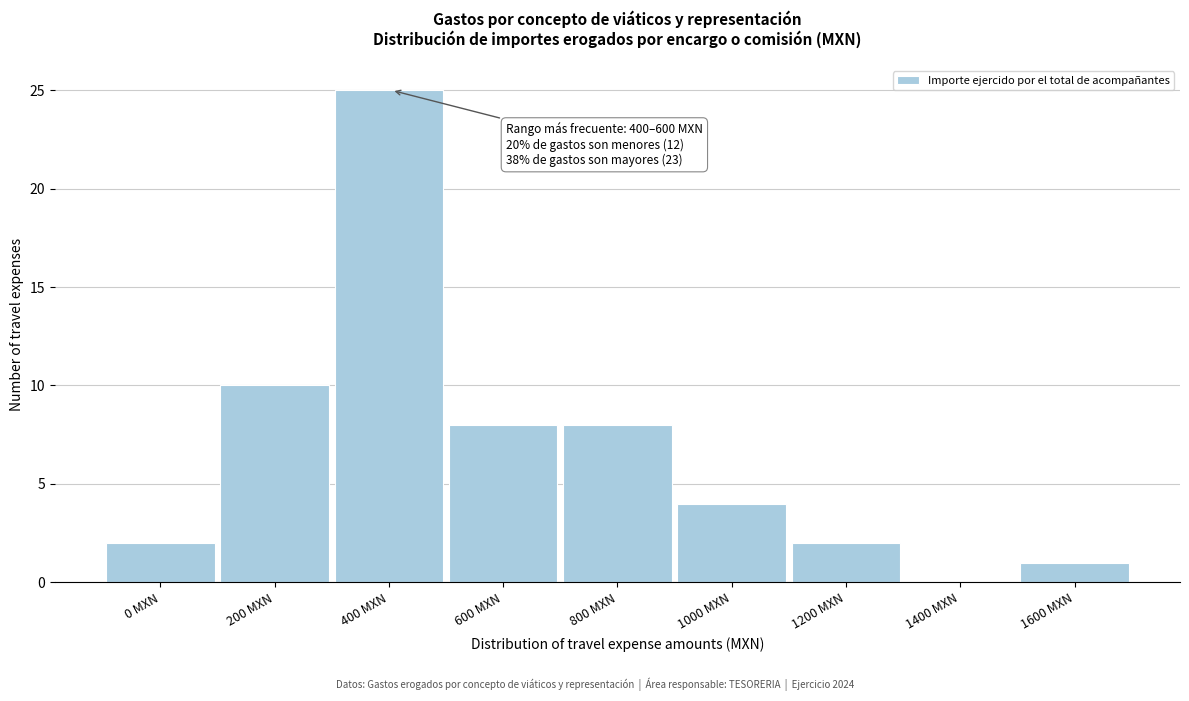

Reading right to left, list all the values displayed in this chart.

1600 MXN=1	1400 MXN=0	1200 MXN=2	1000 MXN=4	800 MXN=8	600 MXN=8	400 MXN=25	200 MXN=10	0 MXN=2